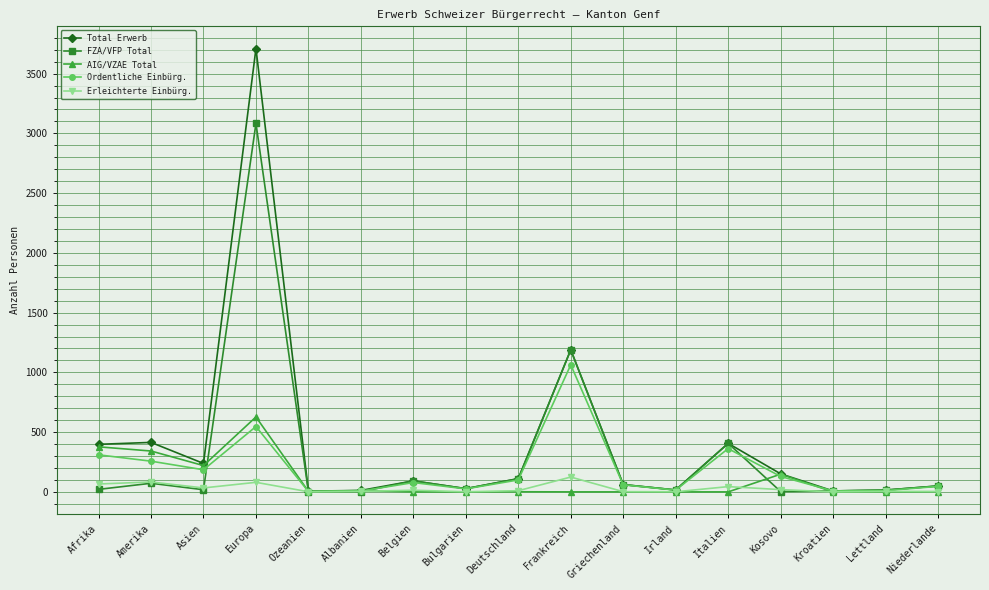

The value of AIG/VZAE Total at Europa is 1103. True or false?

False